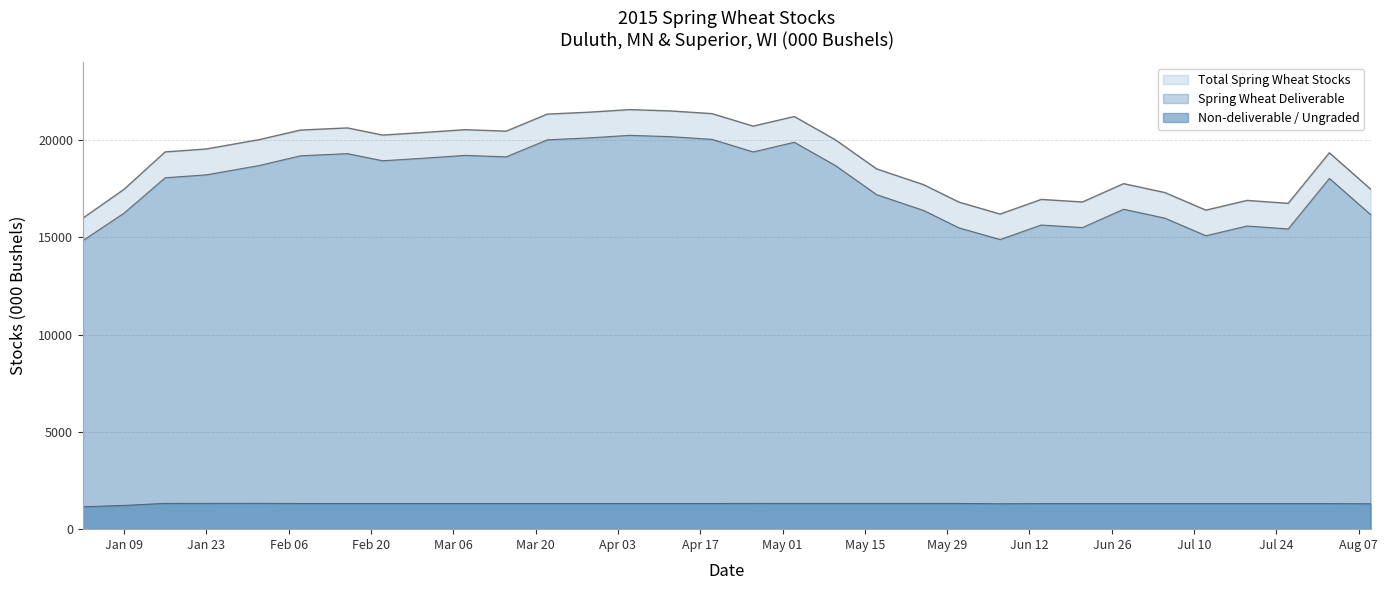

Which series has the largest total across all categories?

Total Spring Wheat Stocks